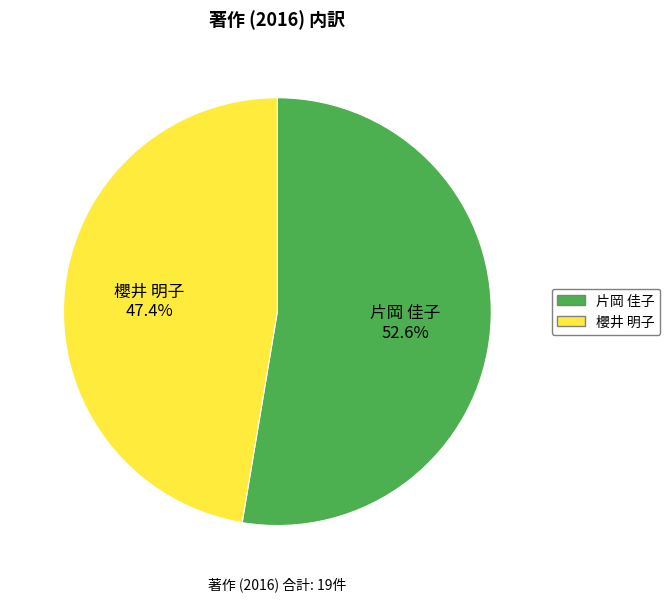

Which has a higher value, 片岡 佳子 or 櫻井 明子?

片岡 佳子